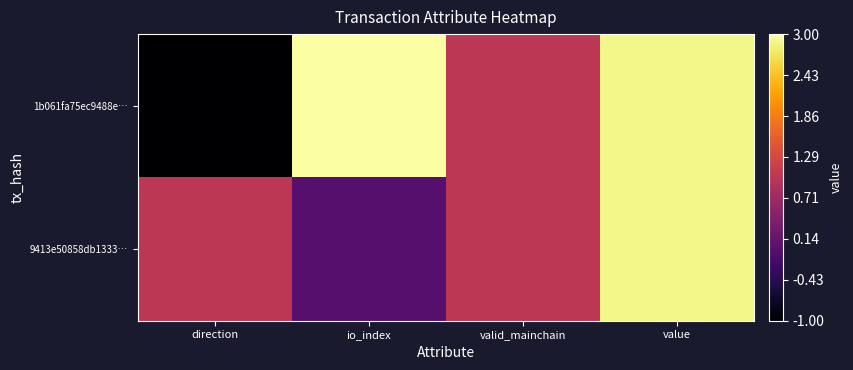

Reading left to right, transcribe all the data shown in this chart.

1b061fa75ec9488e…: direction=-1.0	io_index=3.0	valid_mainchain=1.0	value=2.9
9413e50858db1333…: direction=1.0	io_index=0.0	valid_mainchain=1.0	value=2.9